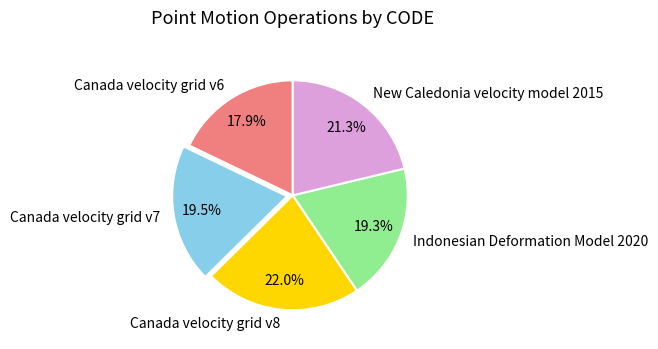

Combined, what portion of the pie is Canada velocity grid v7 and Indonesian Deformation Model 2020?

38.8%